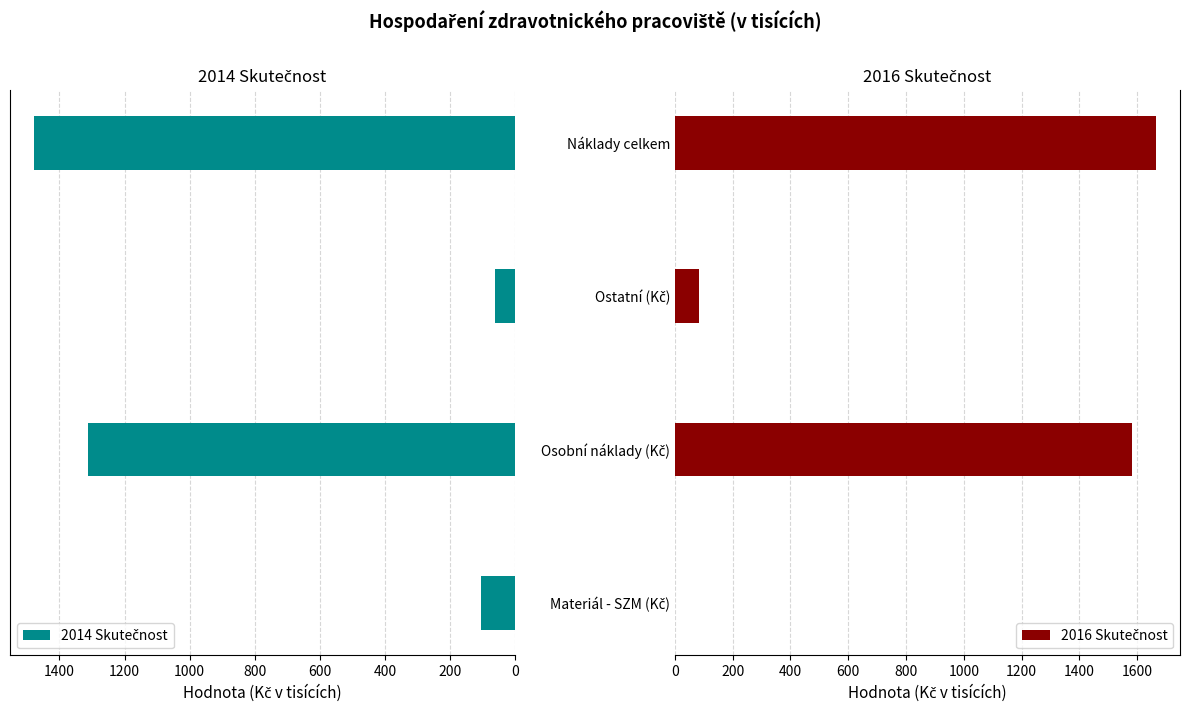

What is the value of the 2016 Skutečnost bar at the 4th from the left?

1665.4